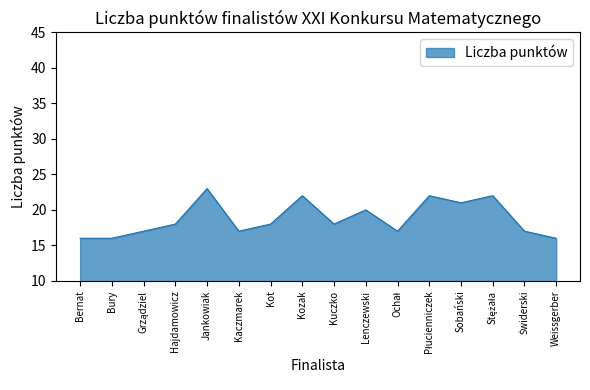

Reading left to right, what are all the values shown in this chart?

16	16	17	18	23	17	18	22	18	20	17	22	21	22	17	16